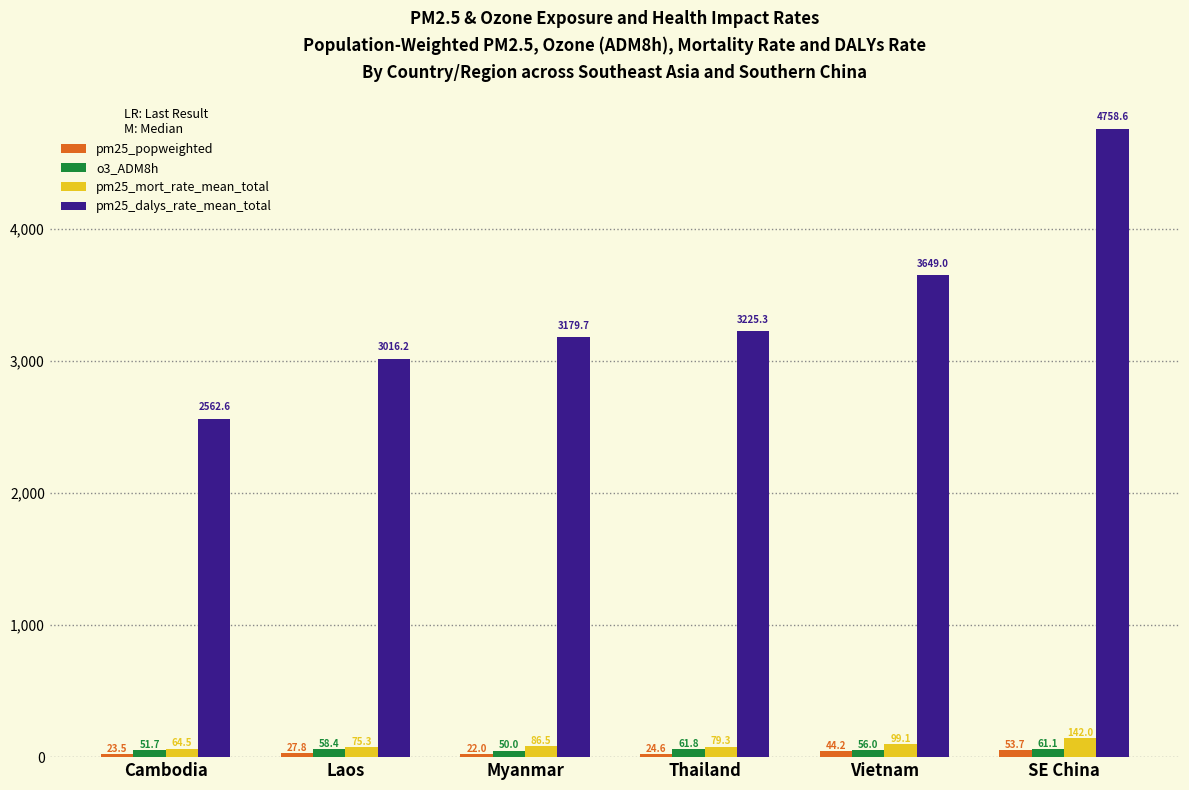

What position from the left is Vietnam?

5